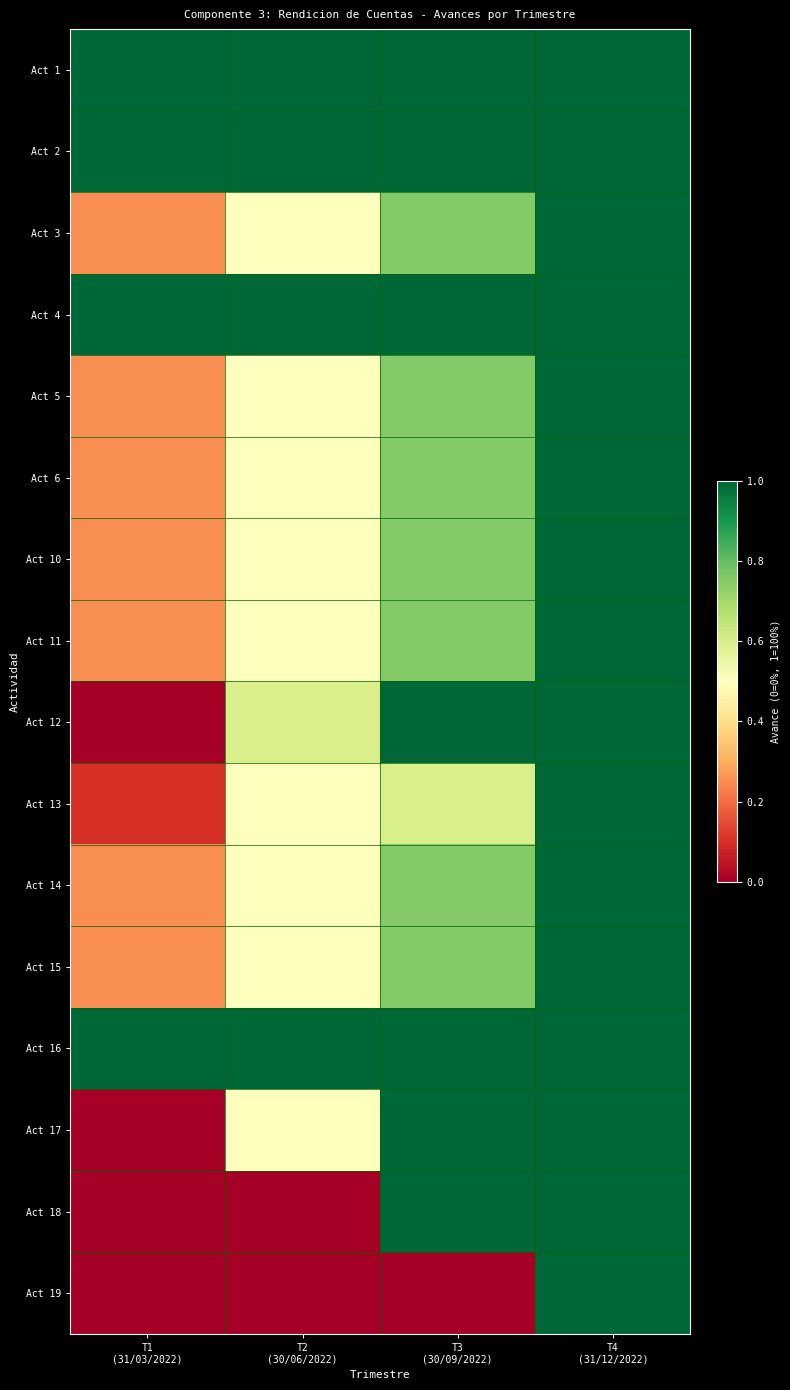

At how many categories does at least one series exceed 0?

4